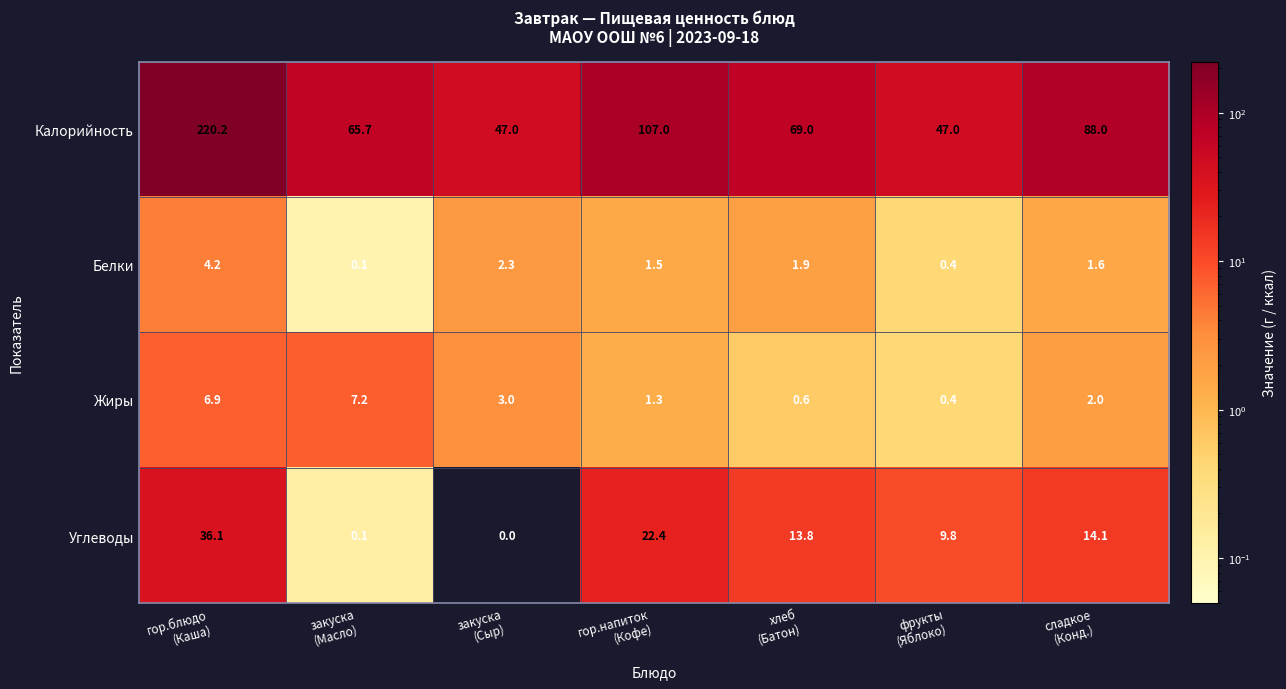

What is the total value across all series at закуска
(Масло)?

73.1